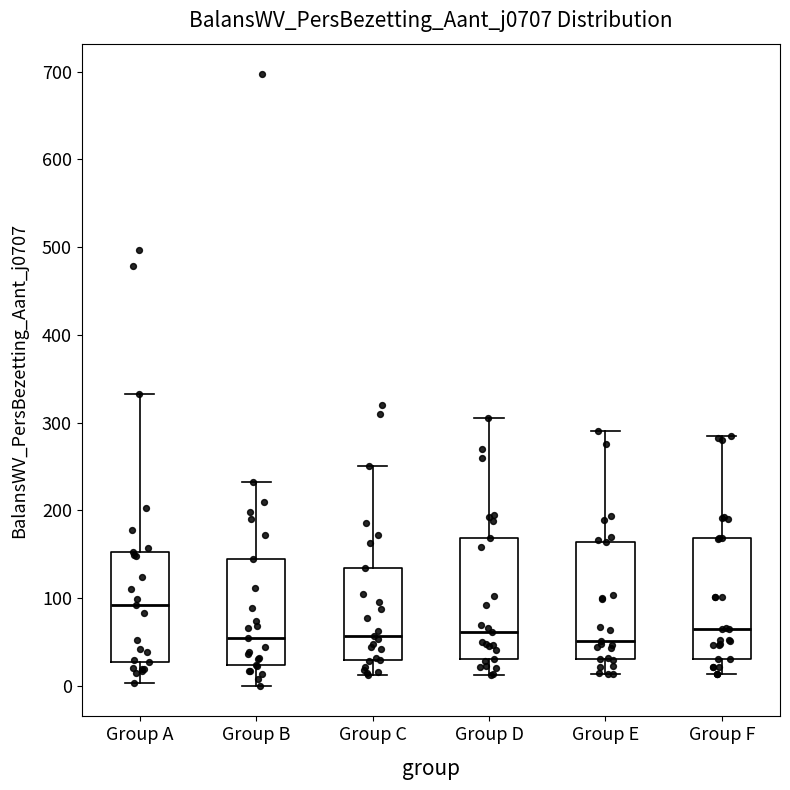

Reading left to right, read every box against the y-axis: the position of its median line, the range the box covers, and the ends of its whiskers. The values are not printed on the chart, so give them approximately, as read against the axis.

Group A: median 90, box 30 to 150, whiskers 0 to 330
Group B: median 60, box 20 to 150, whiskers 0 to 230
Group C: median 60, box 30 to 130, whiskers 10 to 250
Group D: median 60, box 30 to 170, whiskers 10 to 310
Group E: median 50, box 30 to 160, whiskers 10 to 290
Group F: median 60, box 30 to 170, whiskers 10 to 290